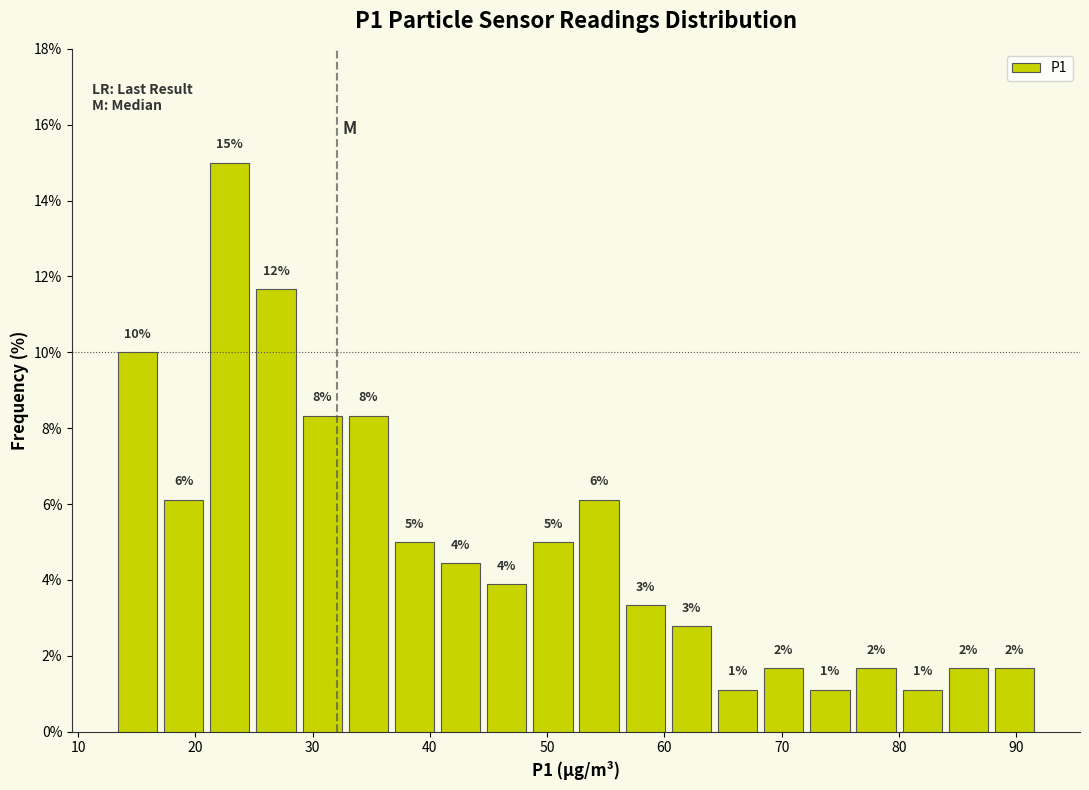

Read against the x-axis, roughly where is the centre of the tallest bar?

23